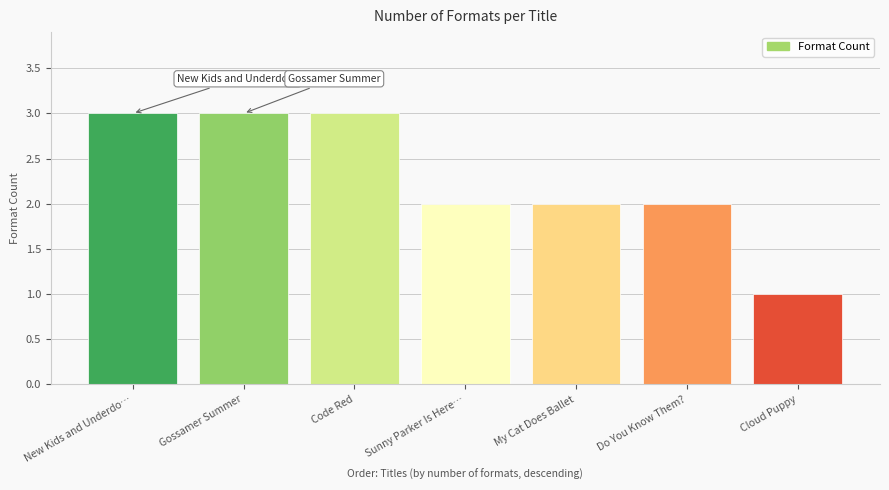

How many categories are shown in the chart?

7